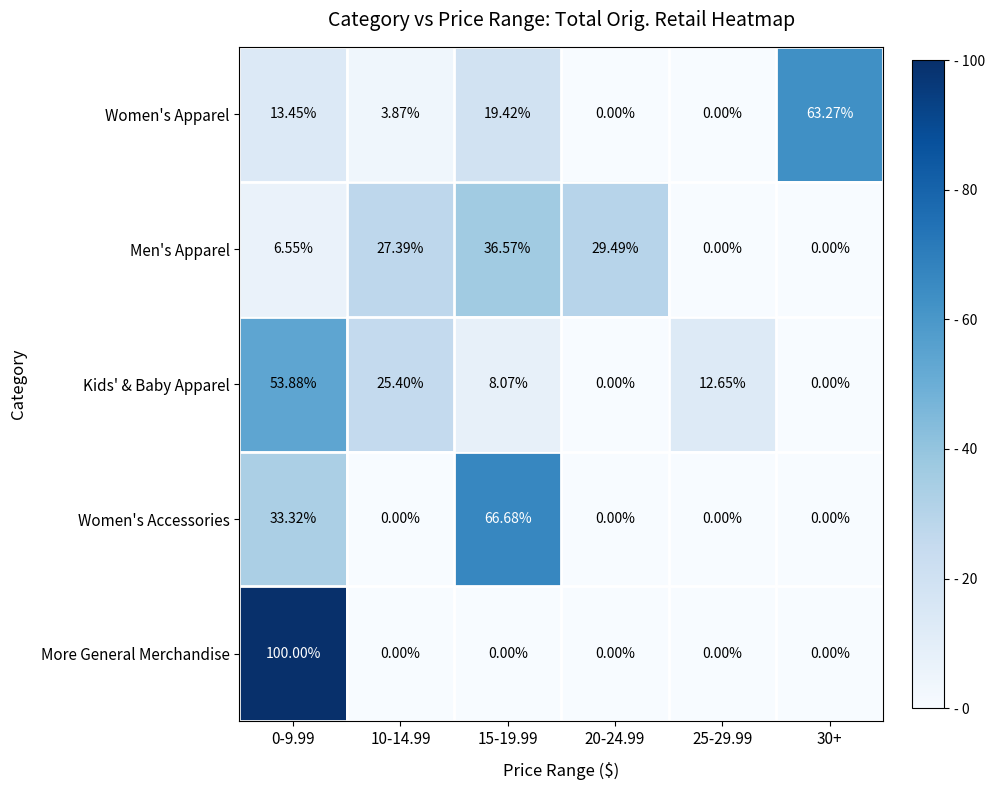

Which series has the largest total across all categories?

Women's Apparel